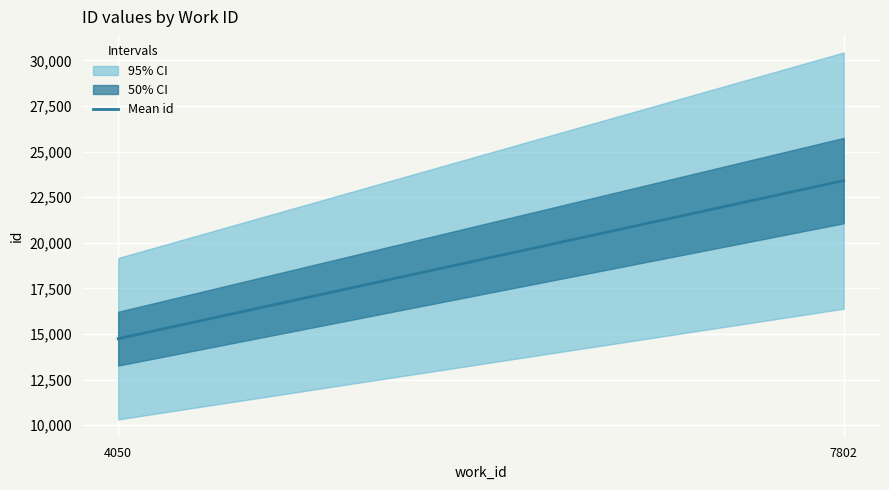

How many distinct data groups are displayed?

1